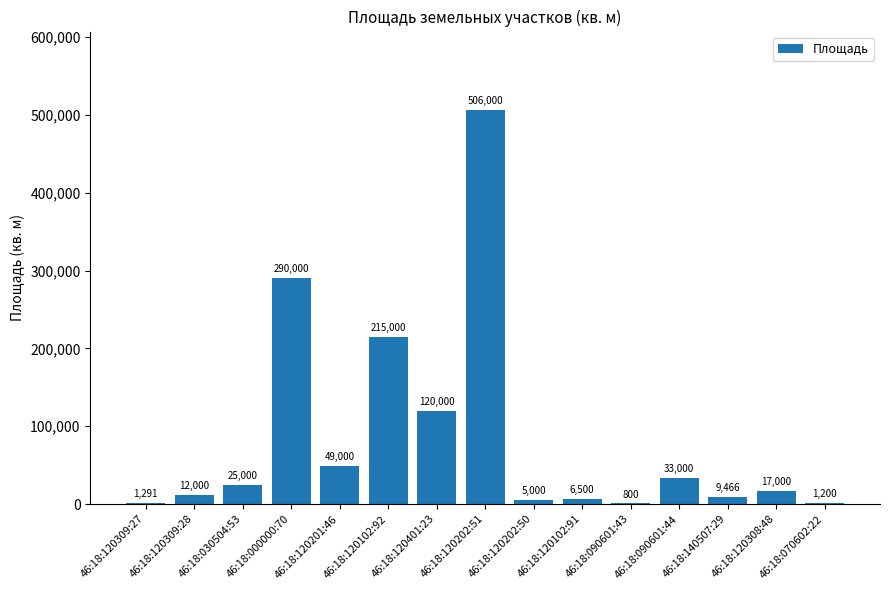

Which has a higher value, 46:18:090601:44 or 46:18:090601:43?

46:18:090601:44